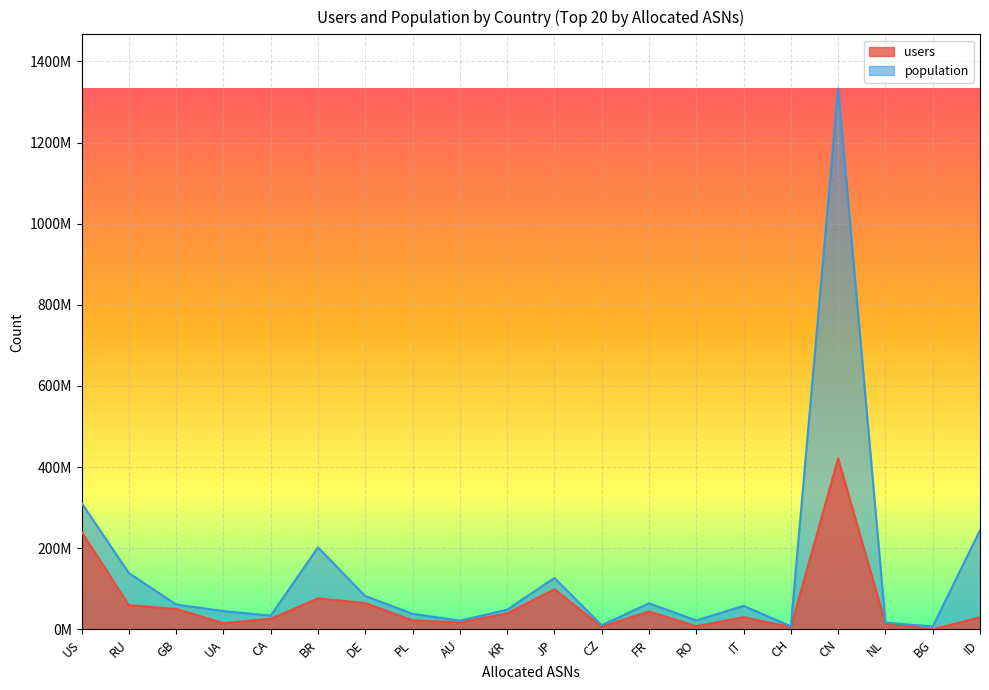

True or false: population has a value of 21639207 at AU.

True